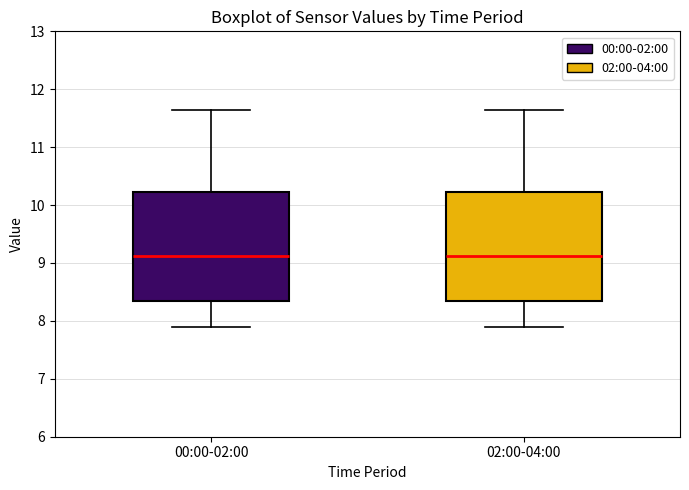

Where is the upper edge of the box for 00:00-02:00 on the y-axis? The values are not printed on the chart, so give them approximately, as read against the axis.

10.2